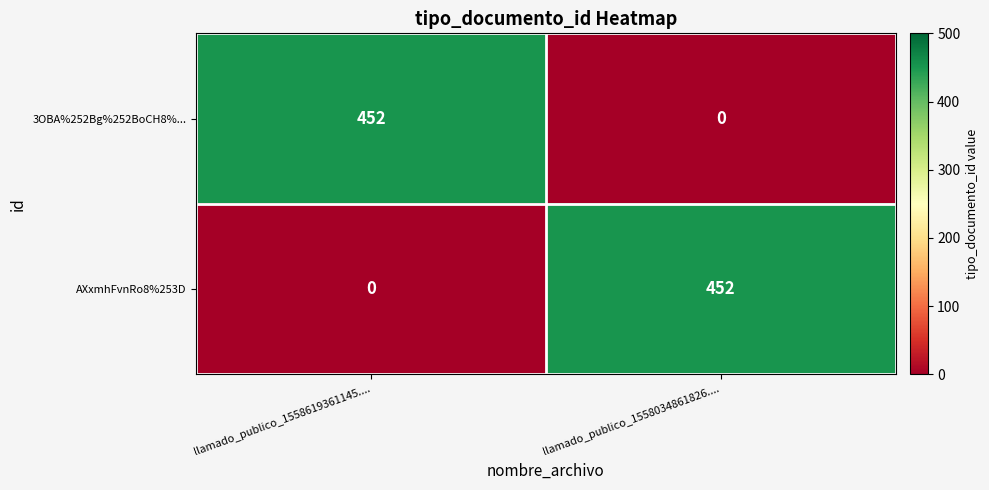

What is the maximum value for AXxmhFvnRo8%253D?

452